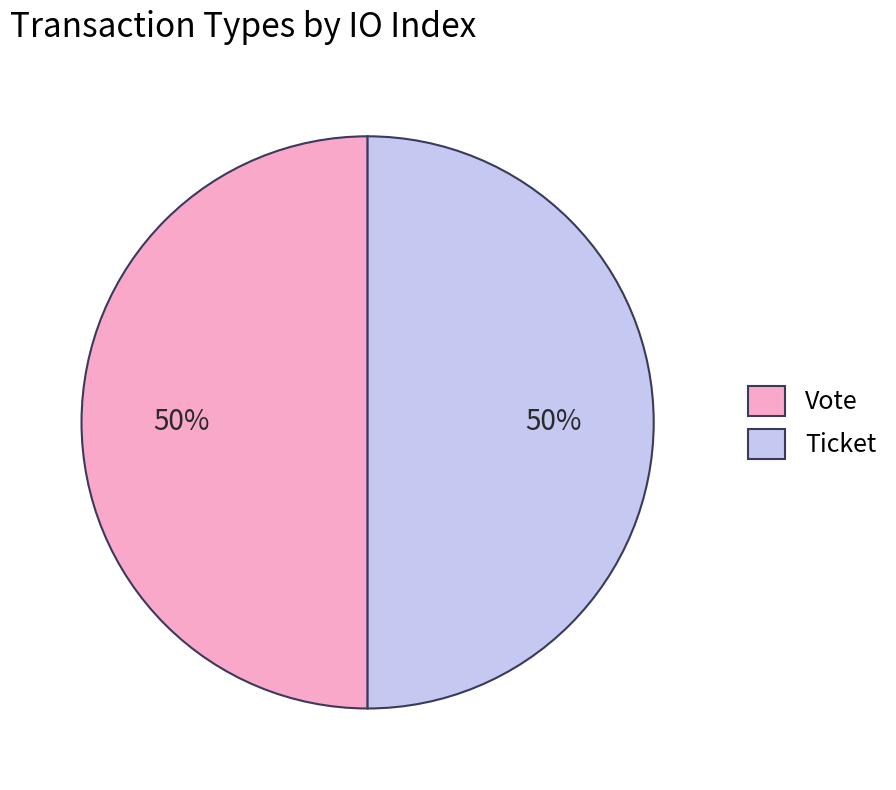

Do Ticket and Vote together represent more than half of the pie?

Yes